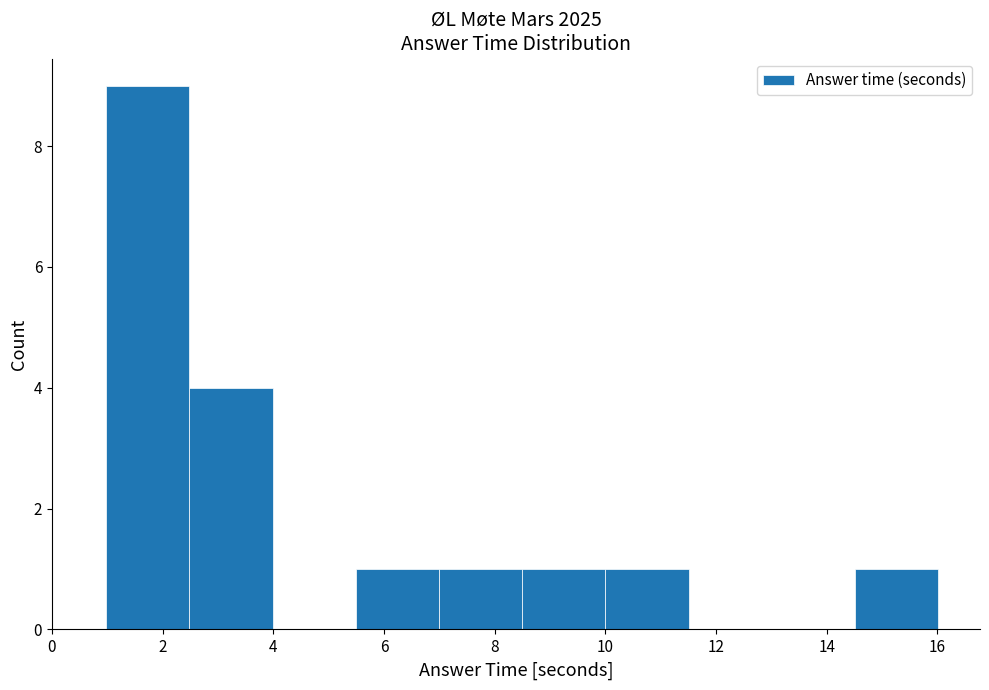

Over which range of the x-axis is the bar tallest?

1.0 to 2.4